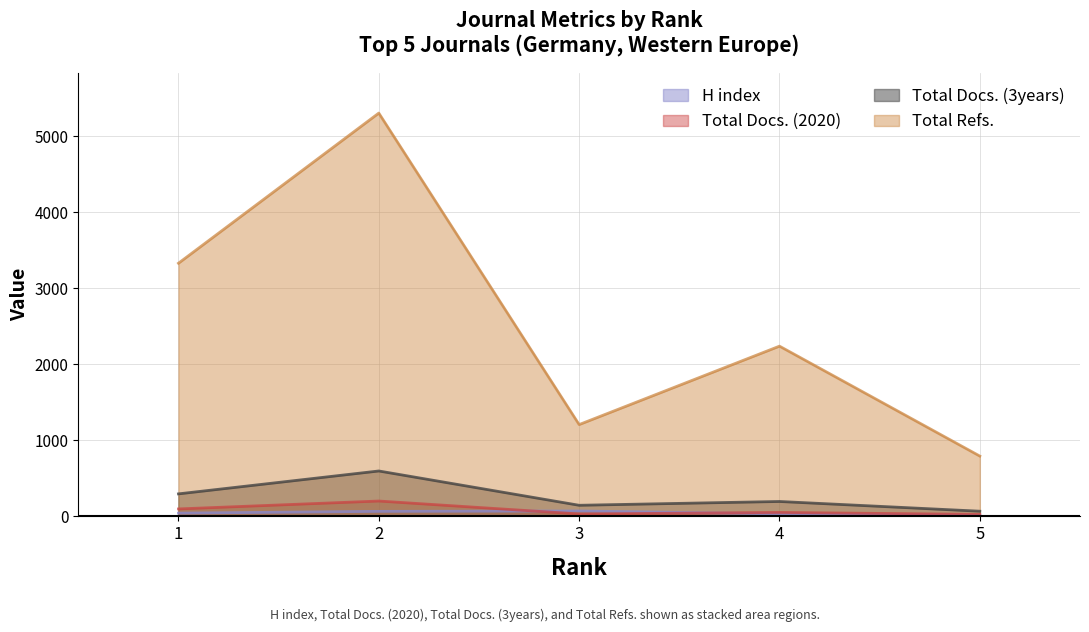

True or false: Total Docs. (3years) has a value of 95 at 1.

False